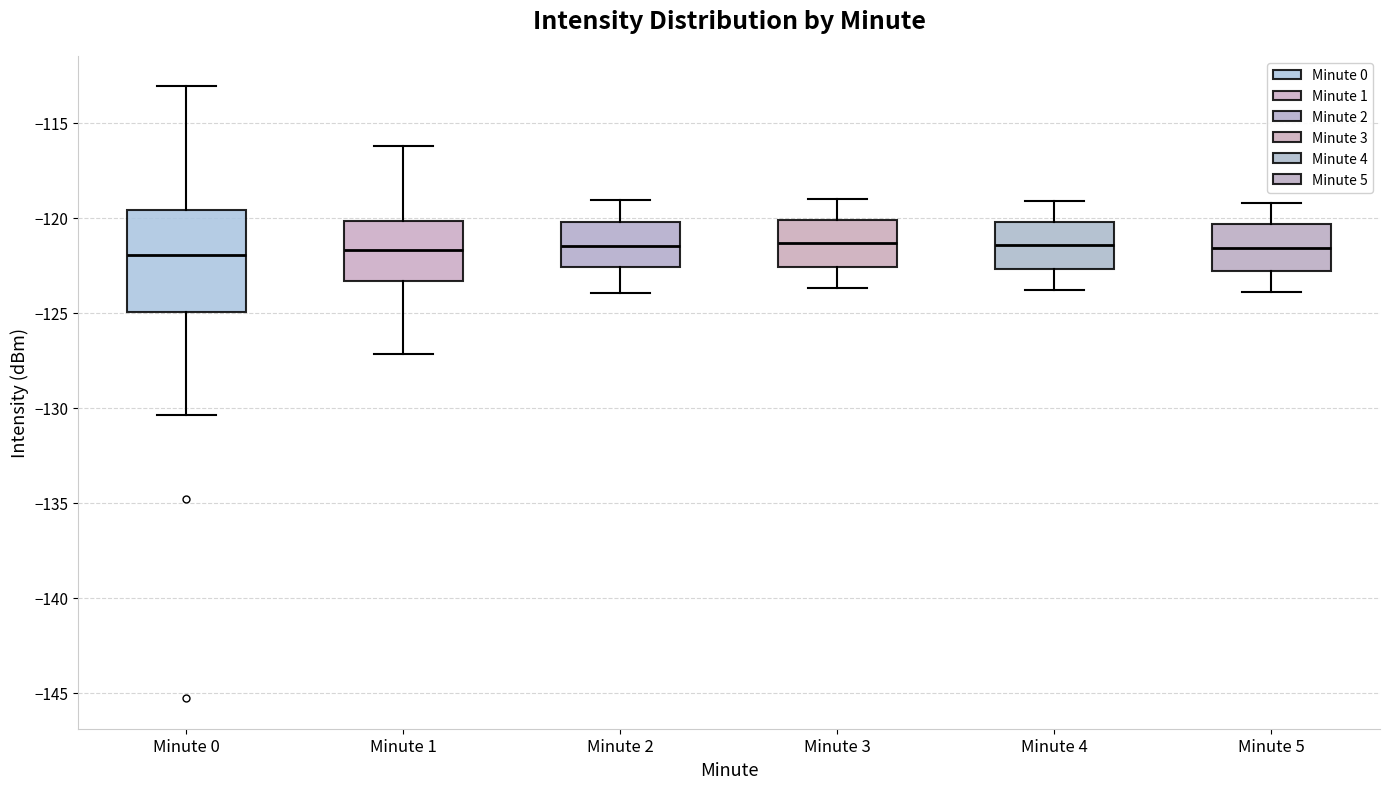

Reading left to right, read every box against the y-axis: the position of its median line, the range the box covers, and the ends of its whiskers. The values are not printed on the chart, so give them approximately, as read against the axis.

Minute 0: median -122.0, box -125.0 to -119.5, whiskers -130.5 to -113.0
Minute 1: median -121.5, box -123.5 to -120.0, whiskers -127.0 to -116.0
Minute 2: median -121.5, box -122.5 to -120.0, whiskers -124.0 to -119.0
Minute 3: median -121.5, box -122.5 to -120.0, whiskers -123.5 to -119.0
Minute 4: median -121.5, box -122.5 to -120.0, whiskers -124.0 to -119.0
Minute 5: median -121.5, box -123.0 to -120.5, whiskers -124.0 to -119.0